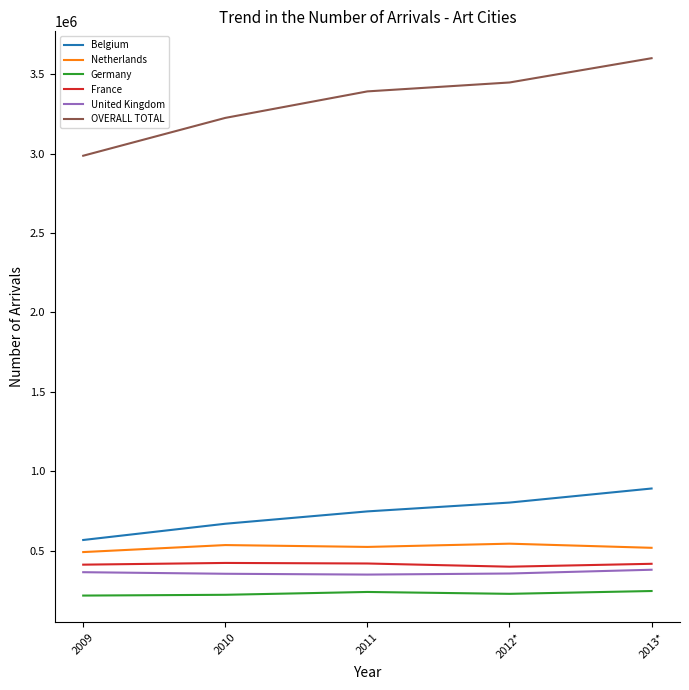

True or false: Belgium and France intersect in this chart.

False